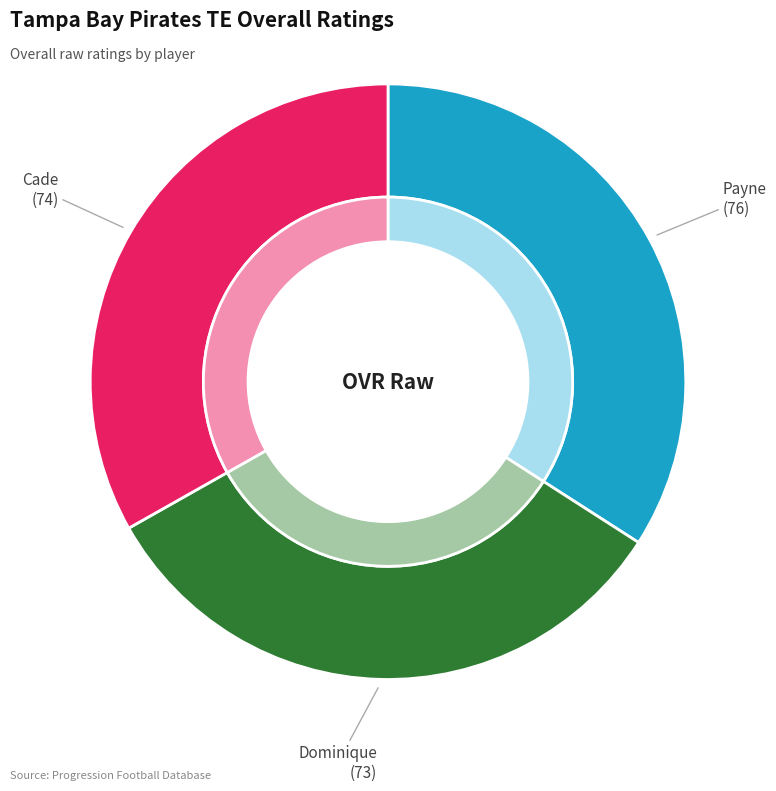

To the nearest percent, what is the combined percentage of Payne and Dominique?

67%